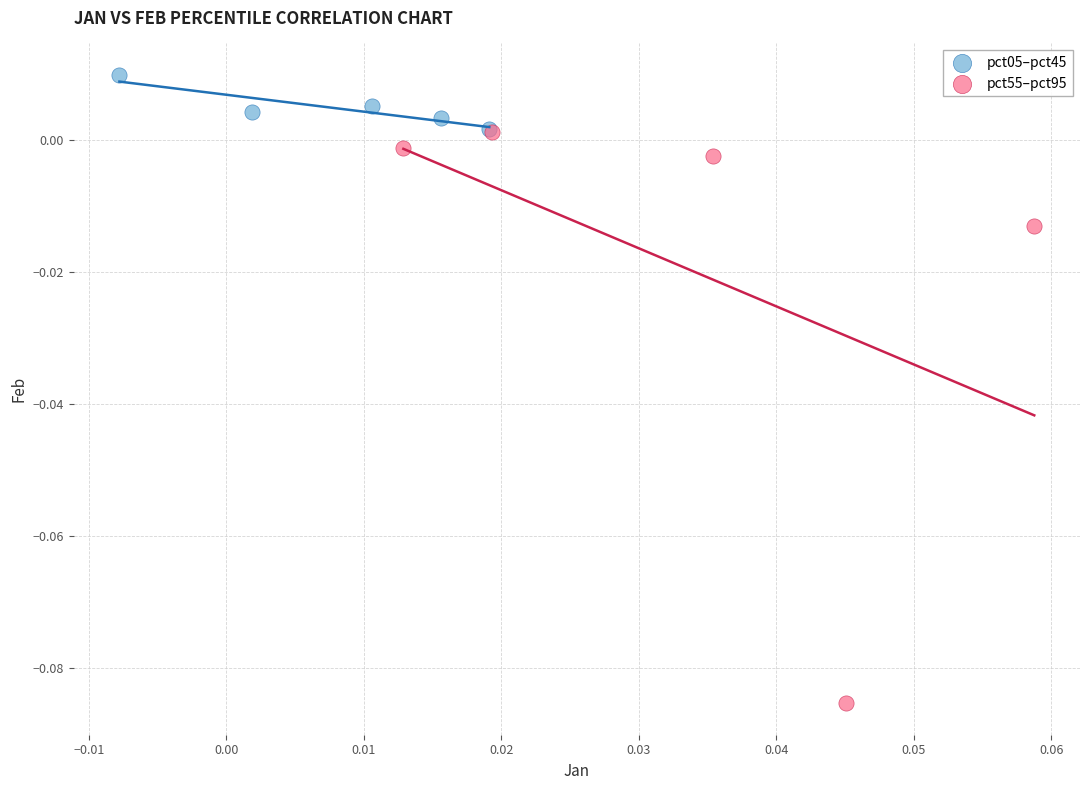

What are all the series names shown in the legend?

pct05–pct45, pct55–pct95